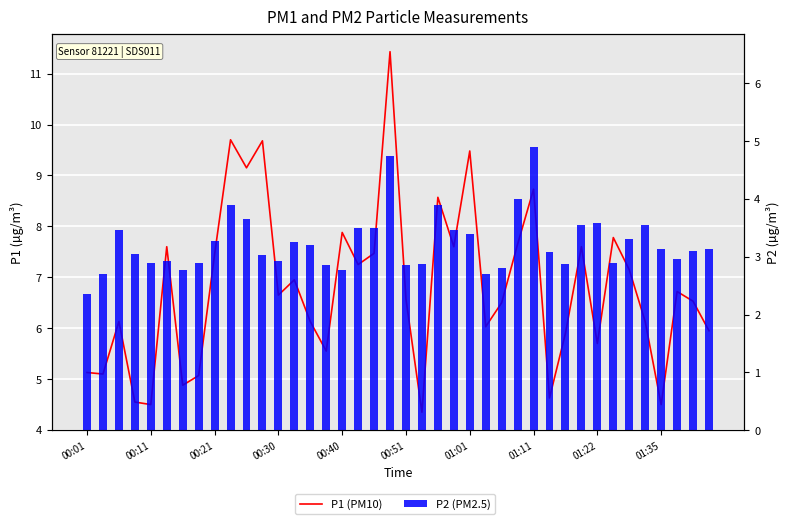

What is the greatest value displayed?

11.4